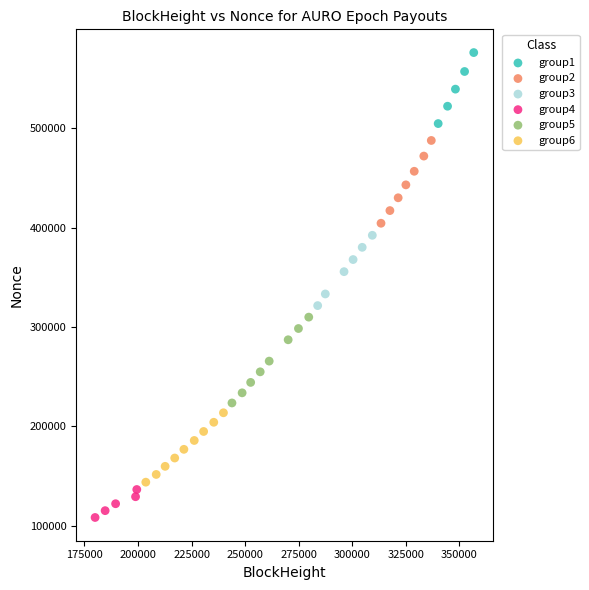

What are all the series names shown in the legend?

group1, group2, group3, group4, group5, group6